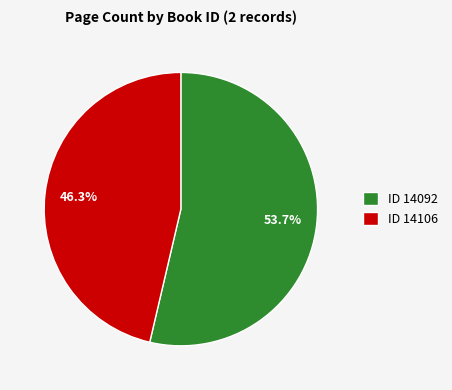

Which category has the biggest portion of the pie?

ID 14092